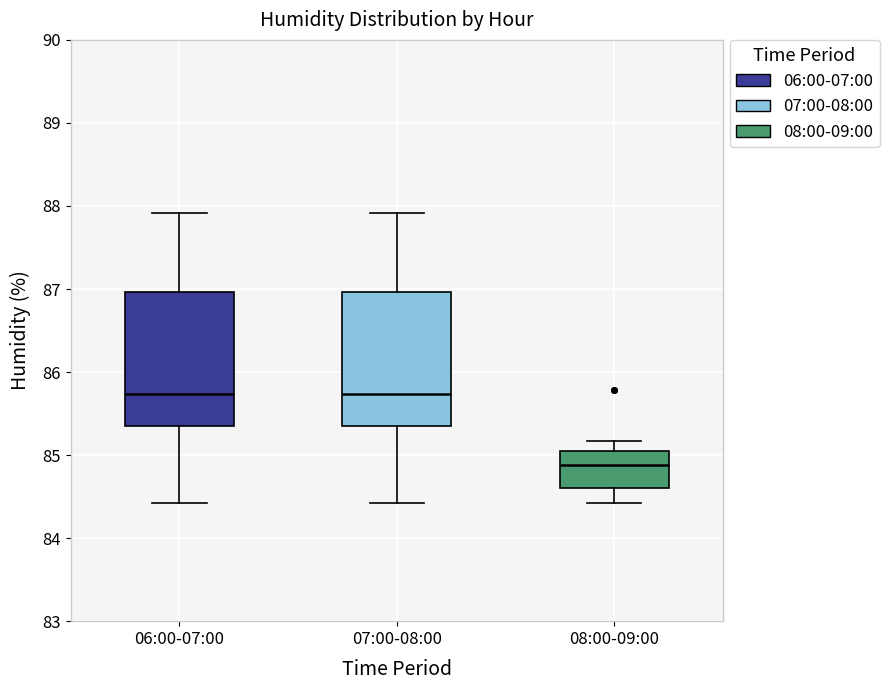

Reading left to right, transcribe this box plot: for each box, give where its median line is, the range the box spans, and where its two whiskers end, as read against the y-axis. The values are not printed on the chart, so give them approximately, as read against the axis.

06:00-07:00: median 85.7, box 85.3 to 87.0, whiskers 84.4 to 87.9
07:00-08:00: median 85.7, box 85.3 to 87.0, whiskers 84.4 to 87.9
08:00-09:00: median 84.9, box 84.6 to 85.1, whiskers 84.4 to 85.2